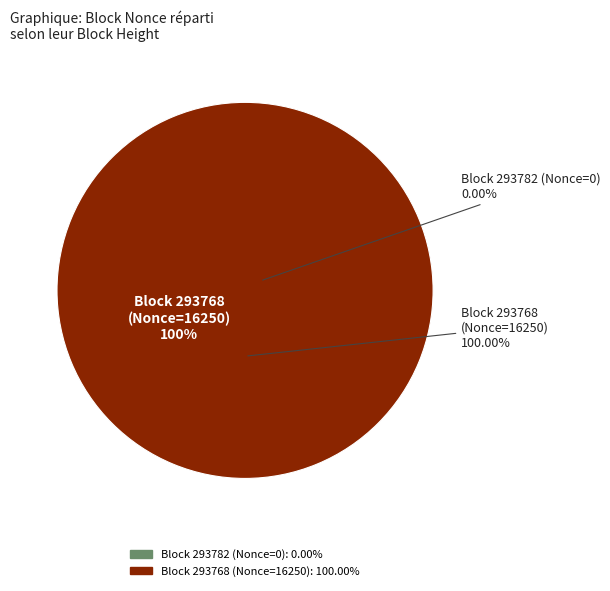

How many segments does this pie chart have?

2